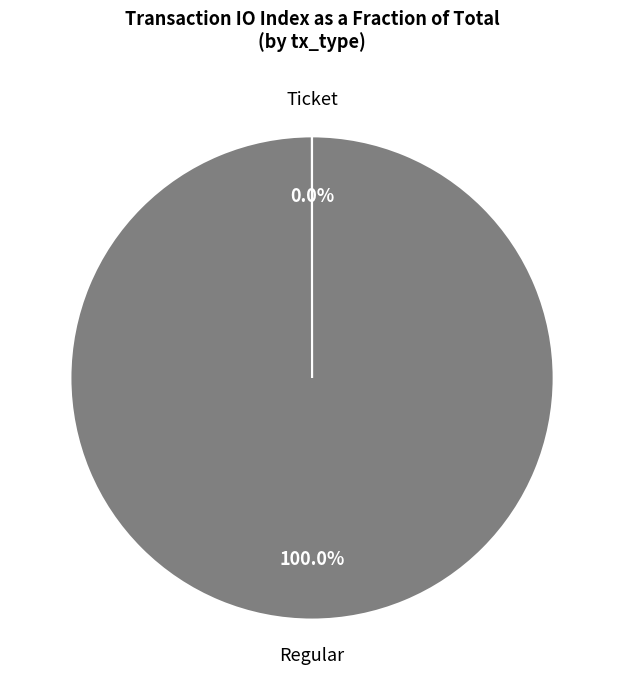

Which slice is the largest?

Regular